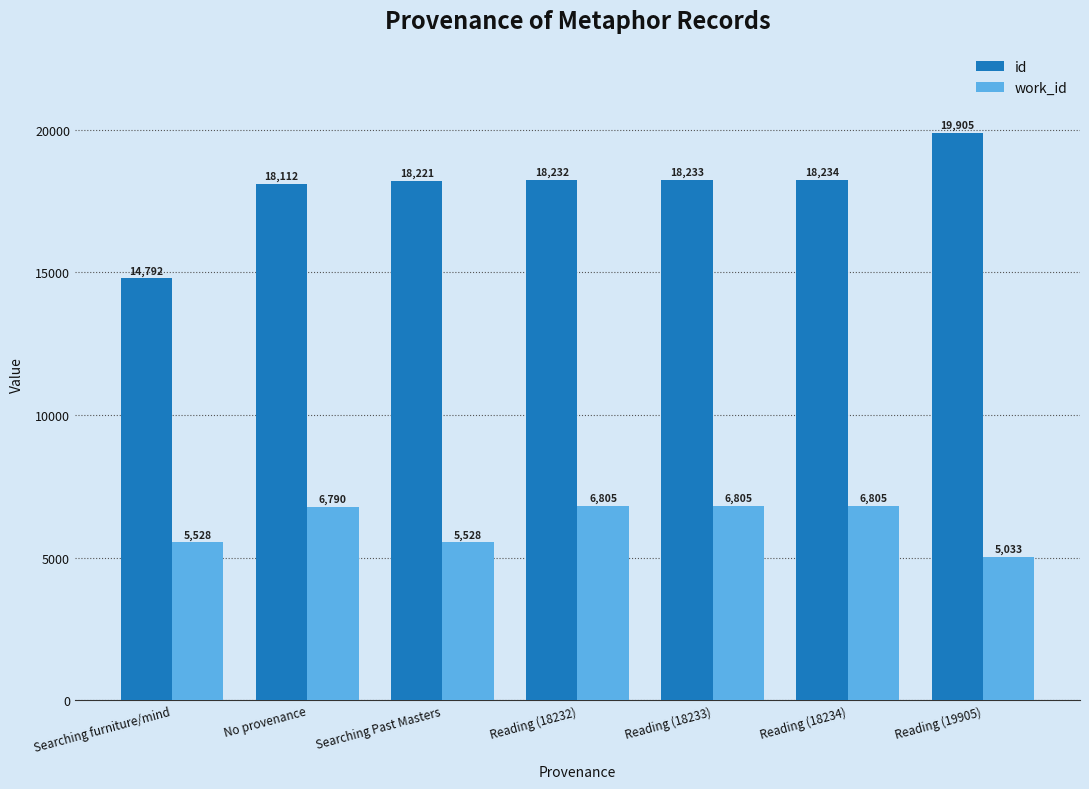

The value of id at Searching Past Masters is 25145. True or false?

False